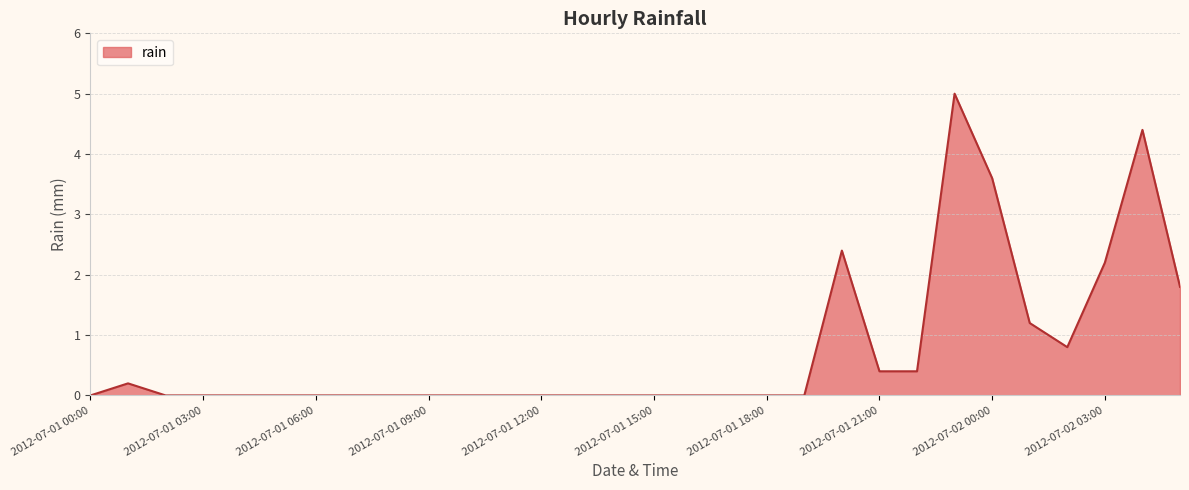

What is the maximum value shown in the chart?

5.0